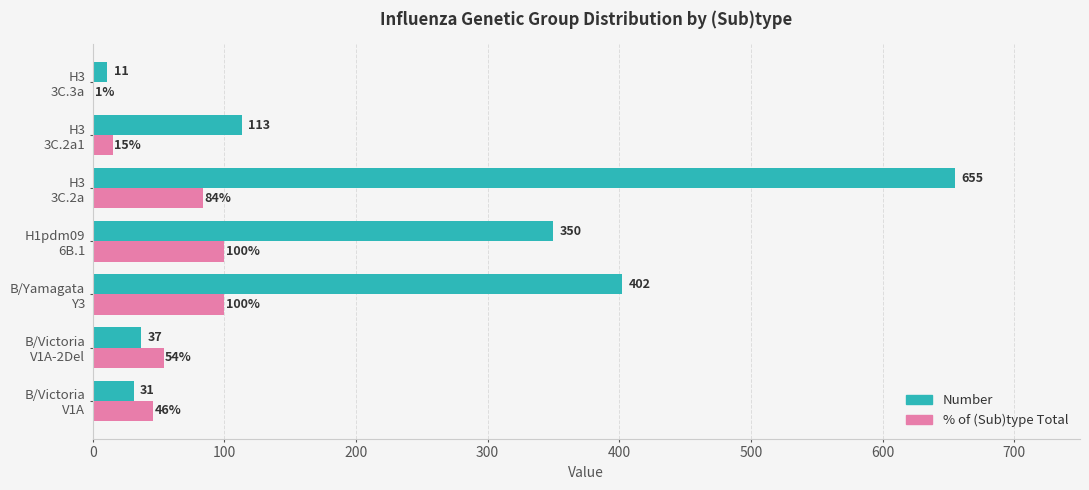

Which series has the largest total across all categories?

Number